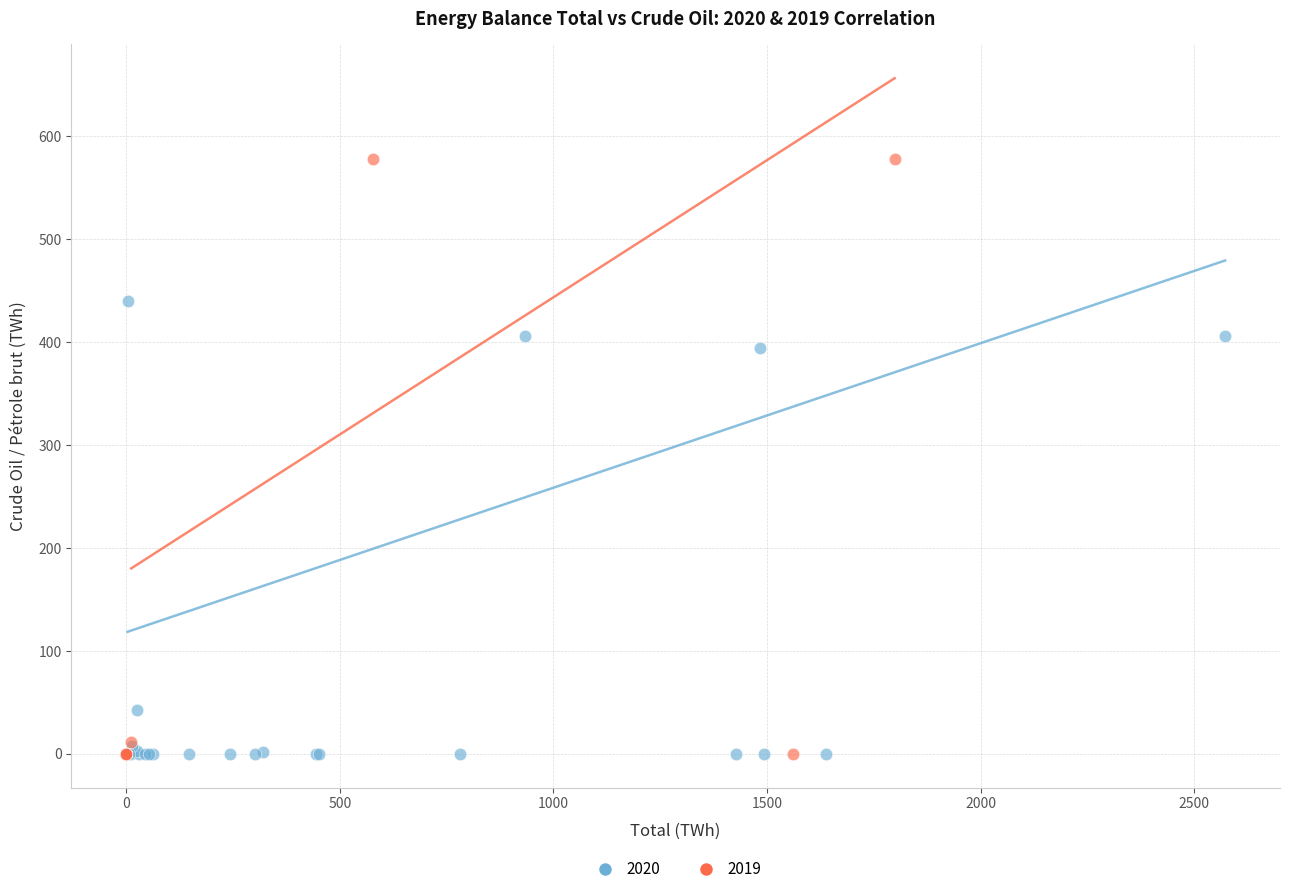

Which series has the widest spread of Y values?

2019